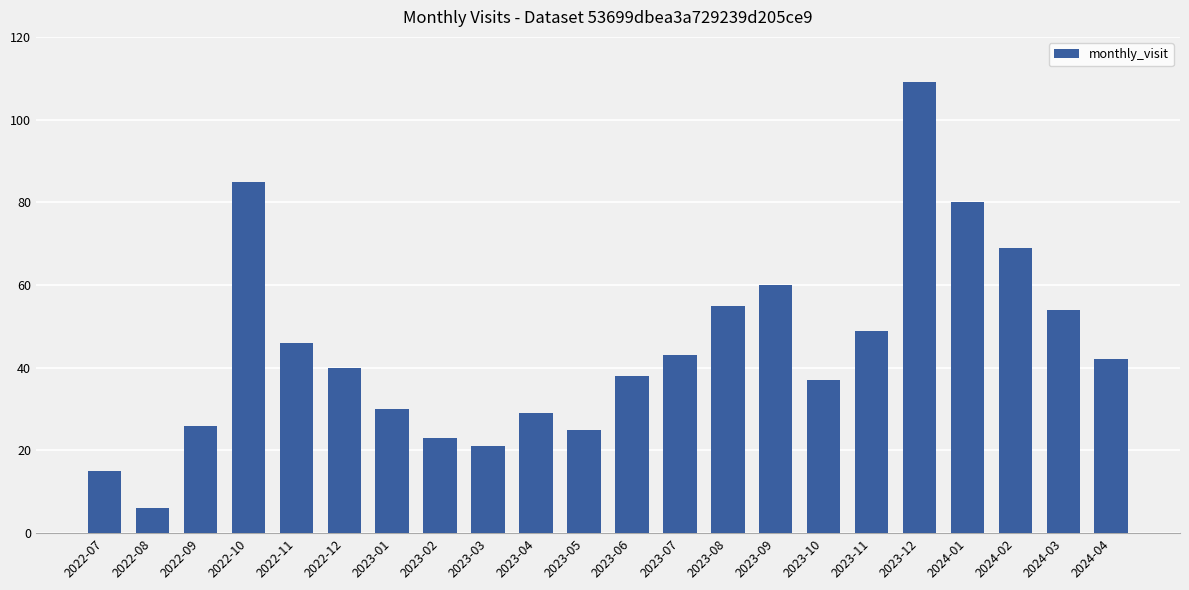

List the labels in order of value, smallest first.

2022-08, 2022-07, 2023-03, 2023-02, 2023-05, 2022-09, 2023-04, 2023-01, 2023-10, 2023-06, 2022-12, 2024-04, 2023-07, 2022-11, 2023-11, 2024-03, 2023-08, 2023-09, 2024-02, 2024-01, 2022-10, 2023-12